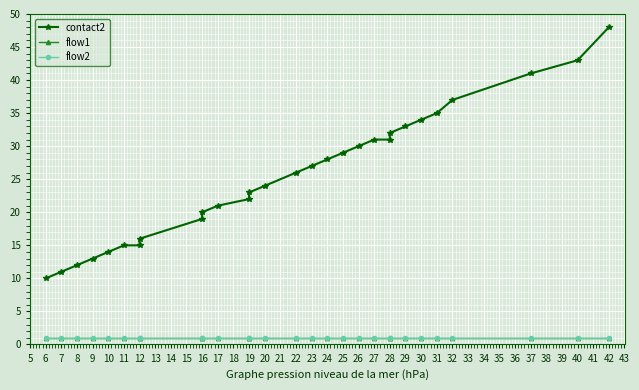

What is the sum of all flow1 values?

29